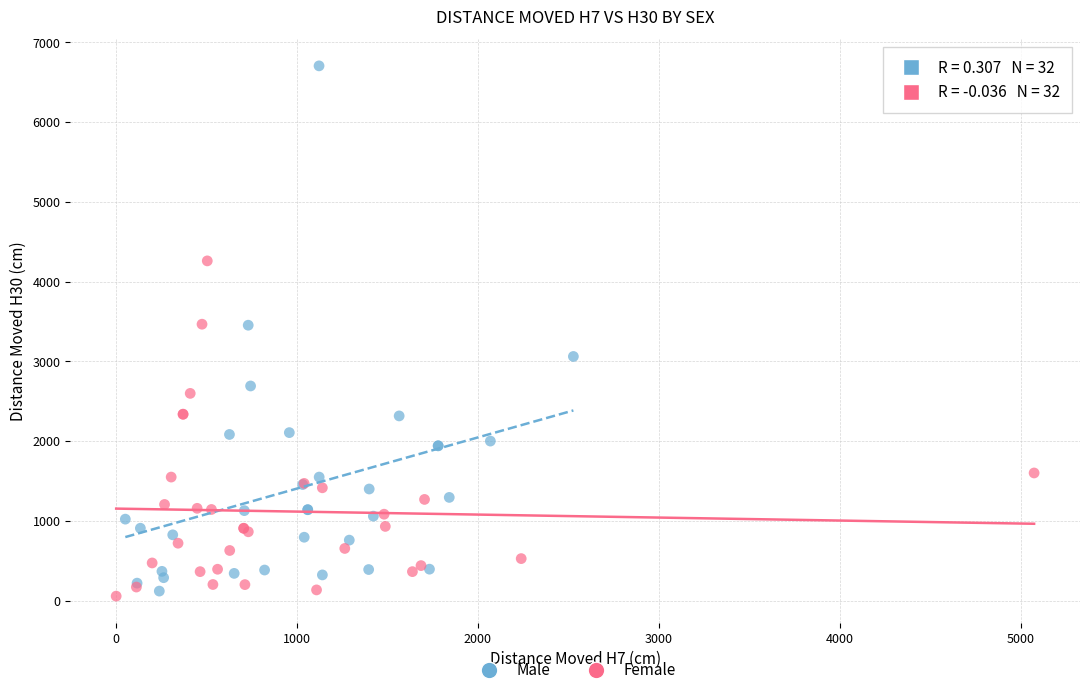

Which series has the widest spread of Y values?

Male